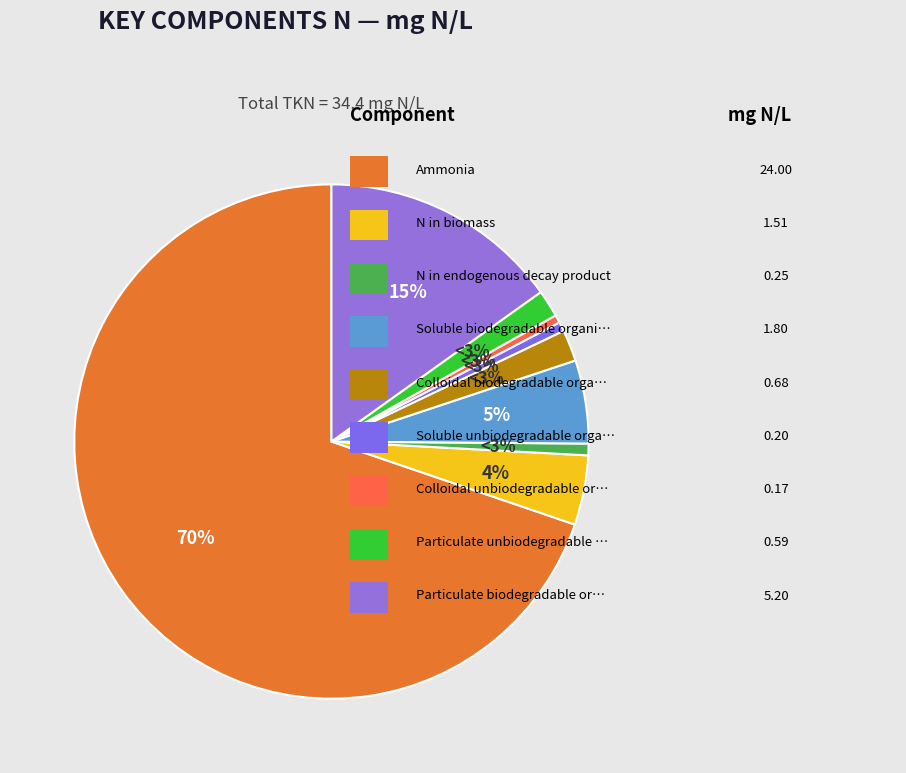

To the nearest percent, what is the combined percentage of Colloidal unbiodegradable organic N and Particulate unbiodegradable organic N?

2%